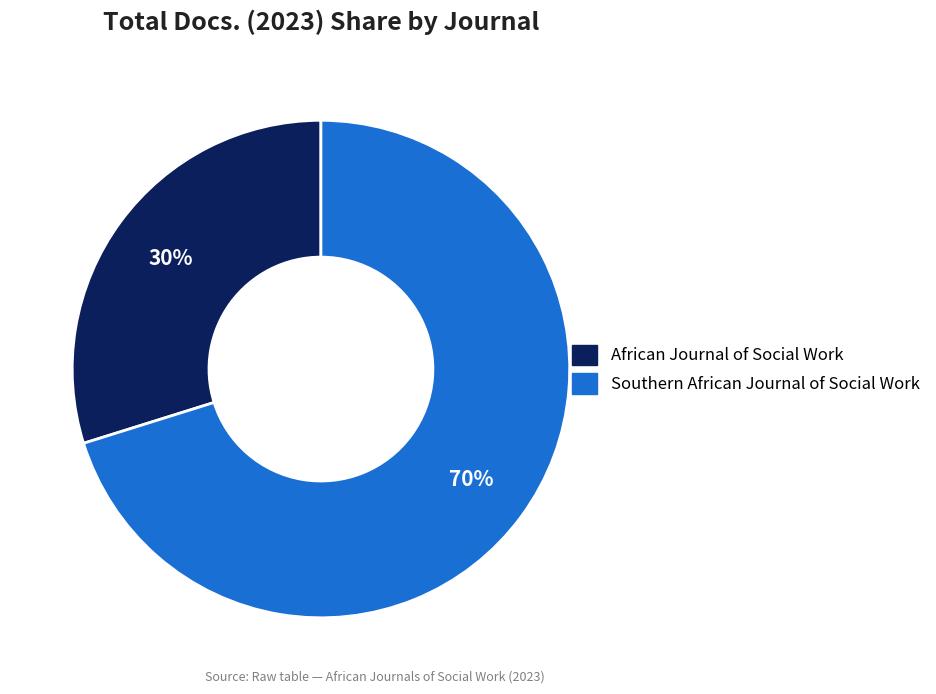

Rank the categories by value from highest to lowest.

Southern African Journal of Social Work, African Journal of Social Work